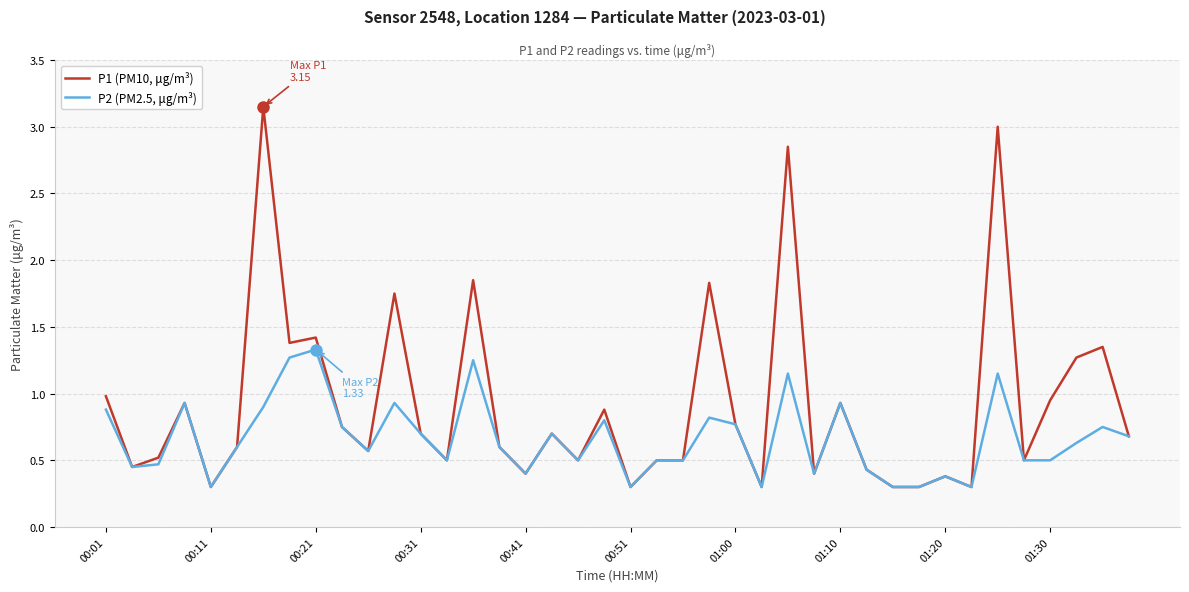

List the series in order of their overall mean, highest first.

P1 (PM10, μg/m³), P2 (PM2.5, μg/m³)